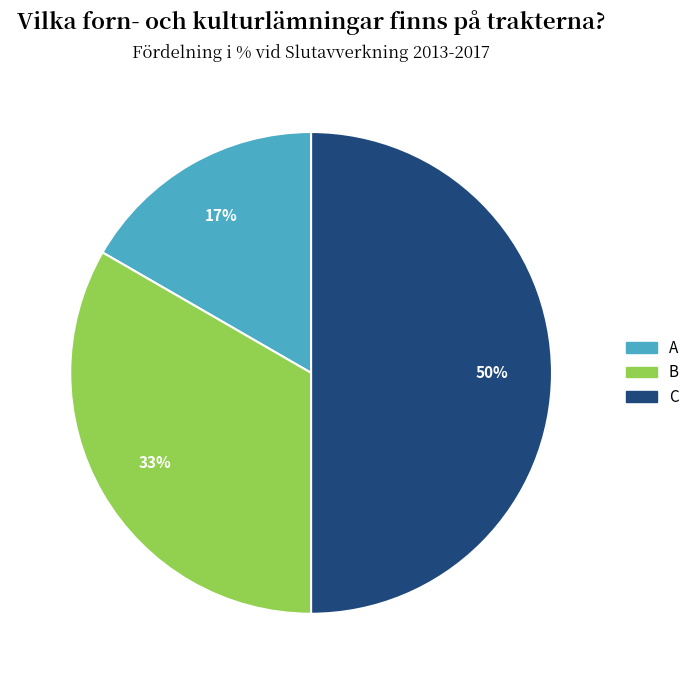

To the nearest percent, what percentage of the pie is B?

33%